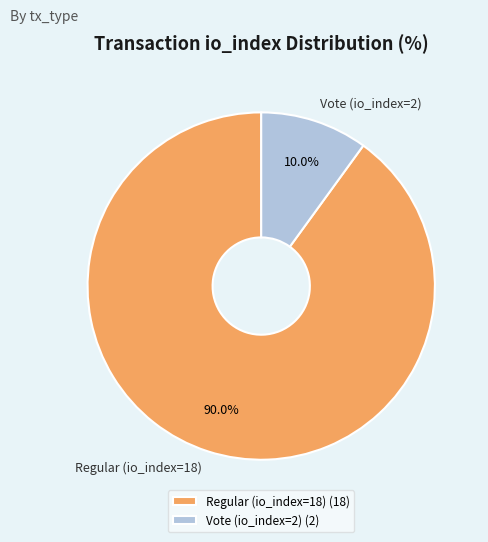

Which slice represents more than half of the pie?

Regular (io_index=18)